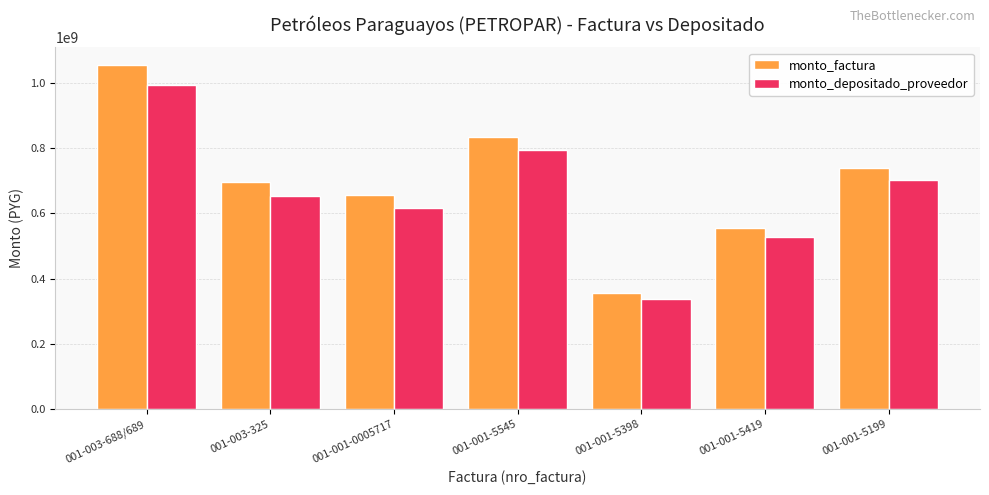

Reading left to right, what are all the values shown in this chart?

monto_factura: 1055062195	694054563	654248015	832865476	354326100	555243650	739200001
monto_depositado_proveedor: 993791855	653748921	616254048	792039924	336957679	528026616	702965761